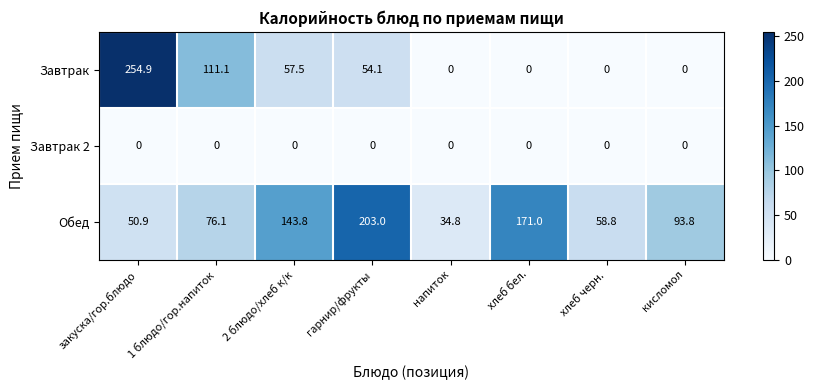

At how many categories does at least one series exceed 250?

1